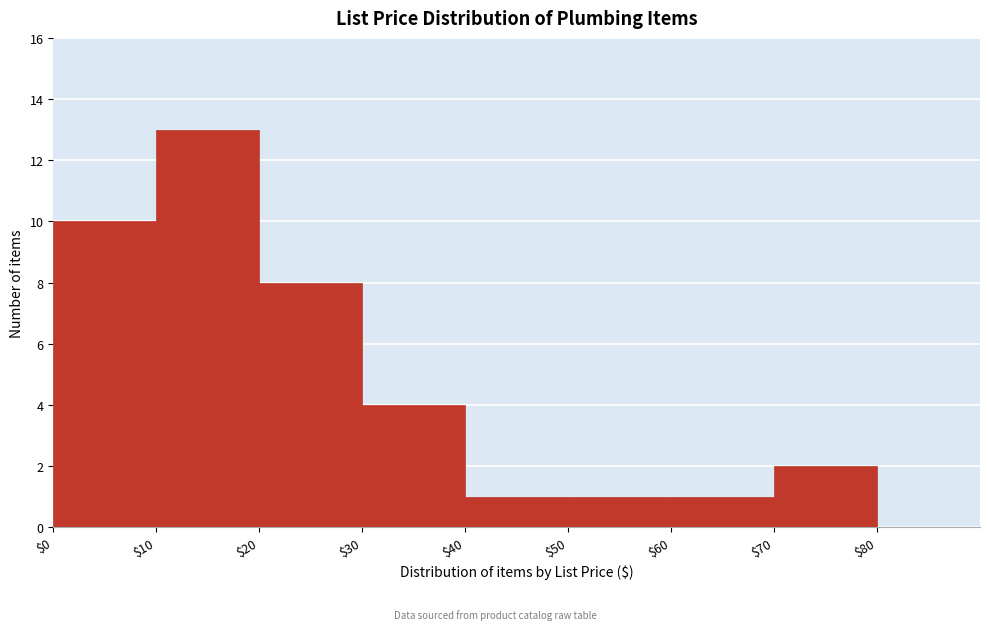

Reading left to right, transcribe this chart: for each bar, give the range it covers on the x-axis and its height. The values are not printed on the chart, so give them approximately, as read against the axis.

0 to 10: 10
10 to 20: 13
20 to 30: 8
30 to 40: 4
40 to 50: 1
50 to 60: 1
60 to 70: 1
70 to 80: 2
80 to 90: 0